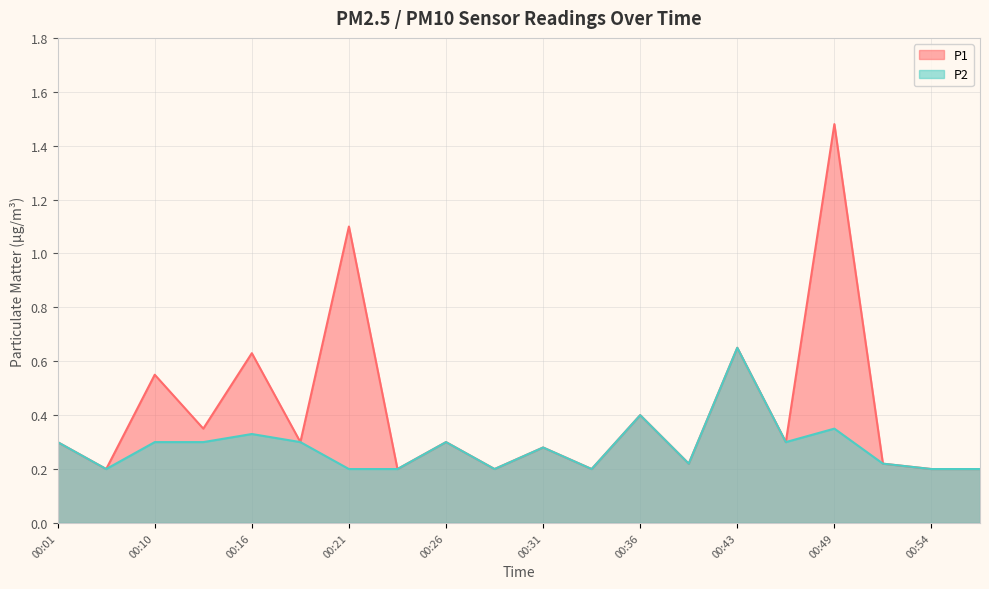

Which label corresponds to the largest value in the chart?

00:49